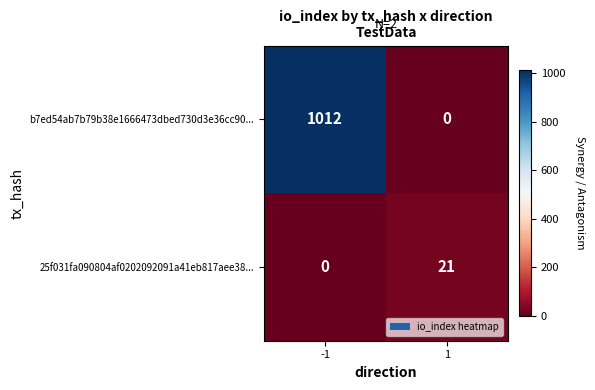

What is the sum of all b7ed54ab7b79b38e1666473dbed730d3e36cc90... values?

1012